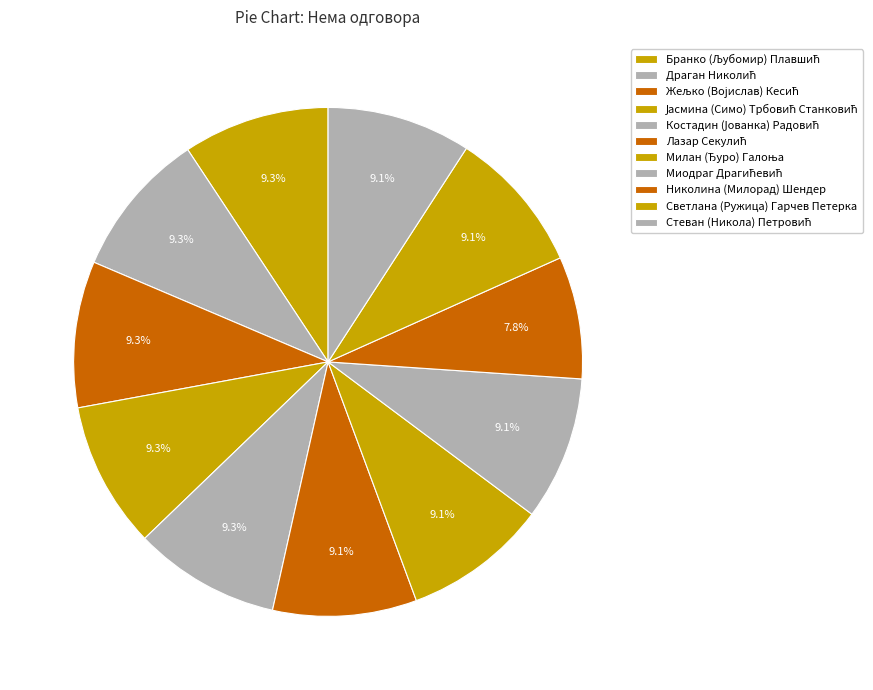

What is the ratio of the value at Јасмина (Симо) Трбовић Станковић to the value at Бранко (Љубомир) Плавшић?

1.0